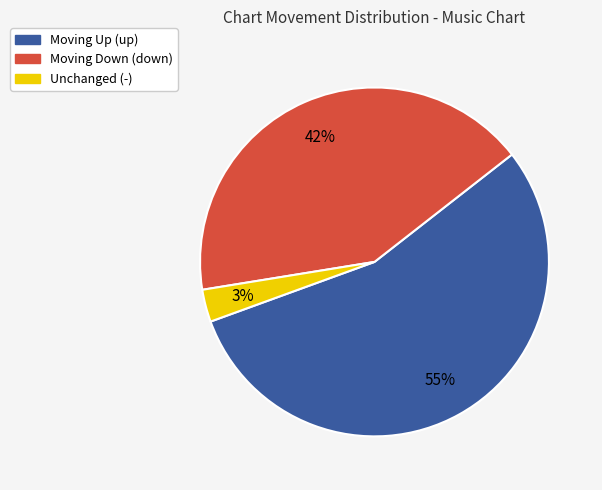

What is the majority slice?

Moving Up (up)